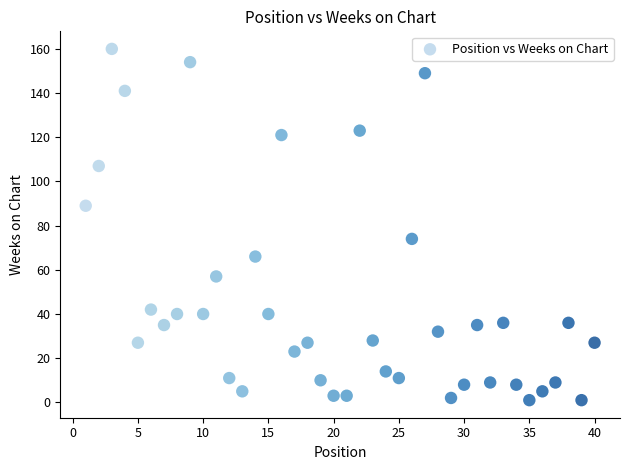

What Y value in the scatter plot is closest to 80?

74